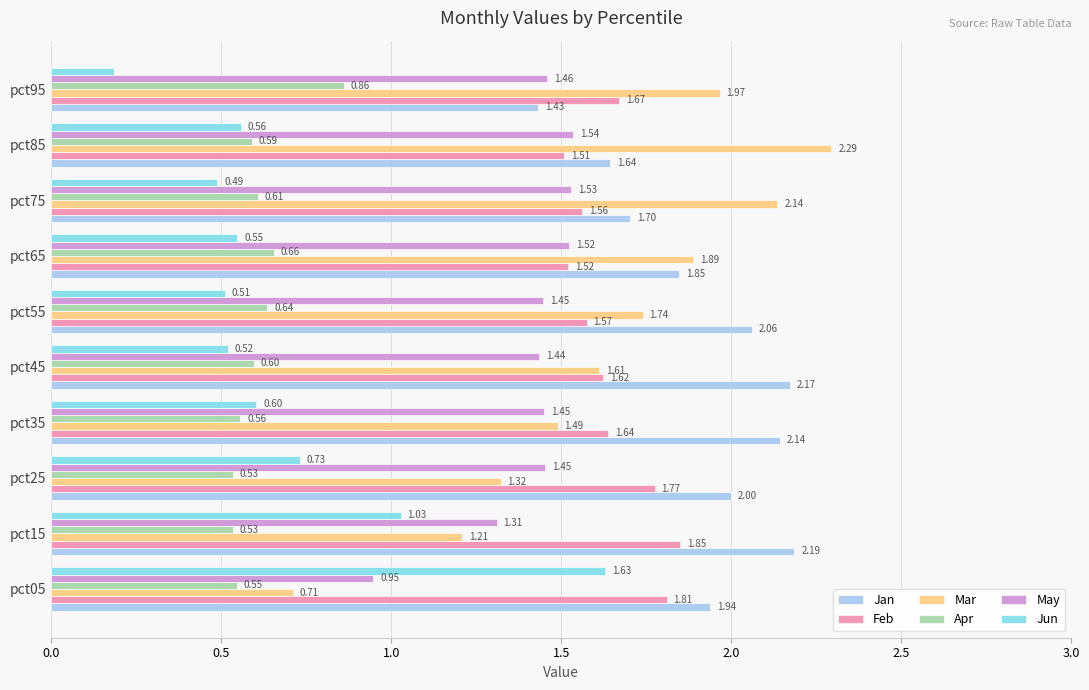

Which series has the largest total across all categories?

Jan